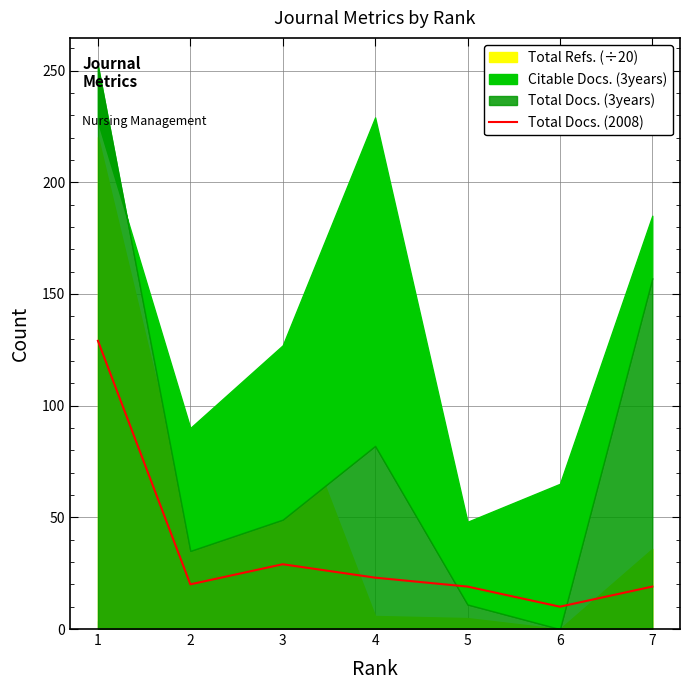

At which category does the chart reach its minimum across all series?

6